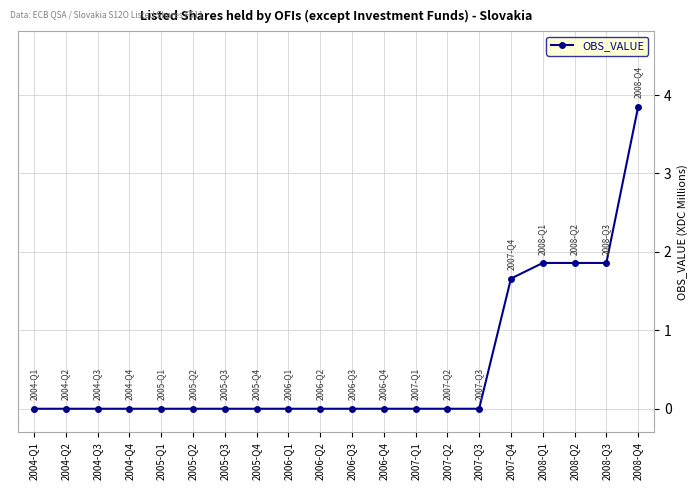

What is the maximum value shown in the chart?

3.9